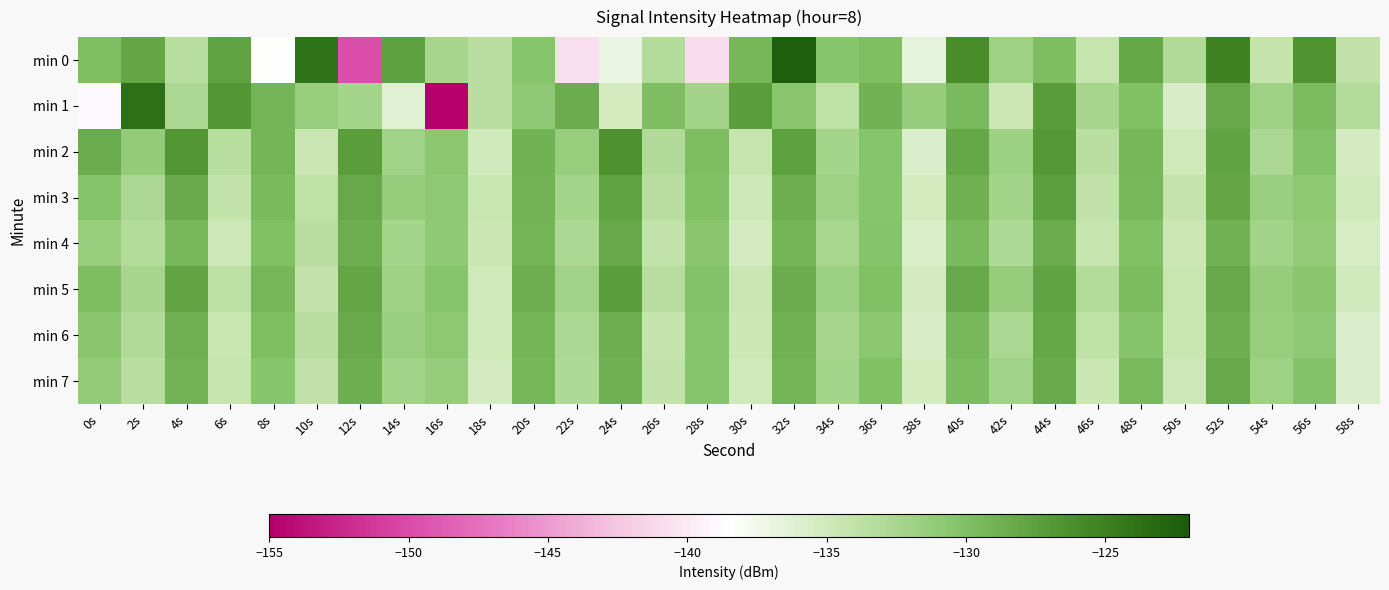

Rank the series by their maximum value, from lowest to highest.

min 4, min 7, min 6, min 3, min 5, min 2, min 1, min 0